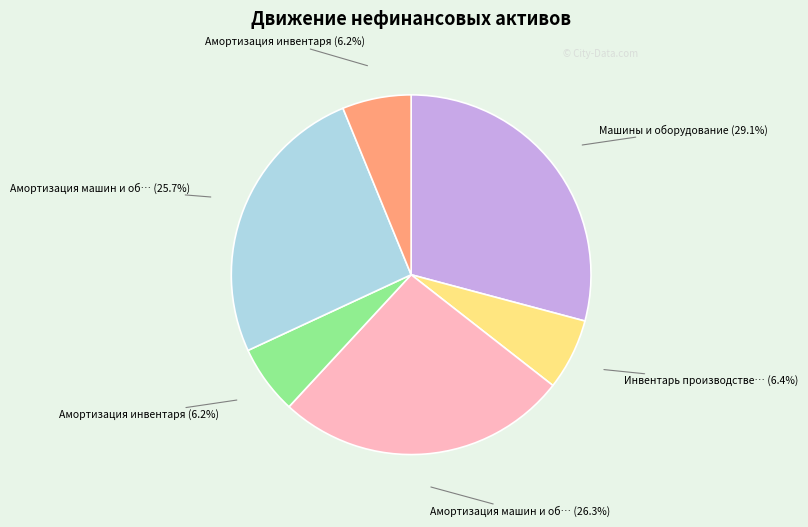

Does any single category account for the majority?

No